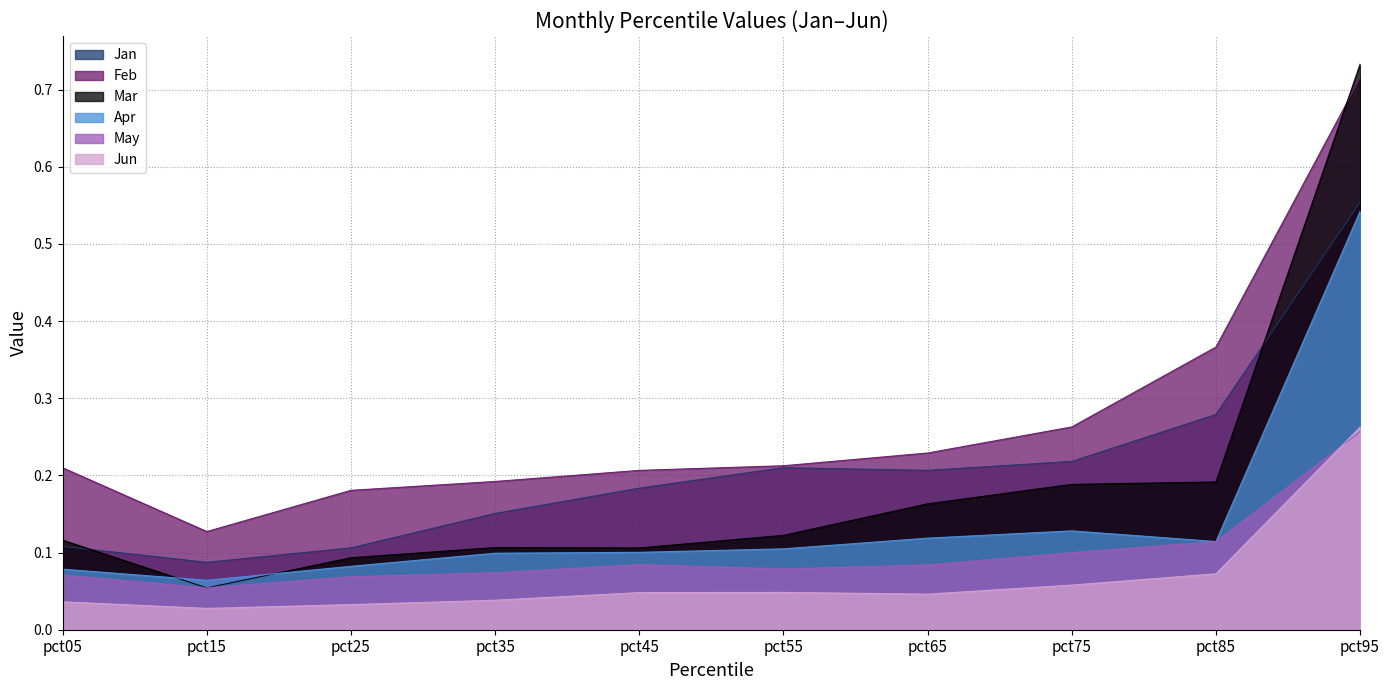

How many interior local peaks does the May series have?

1